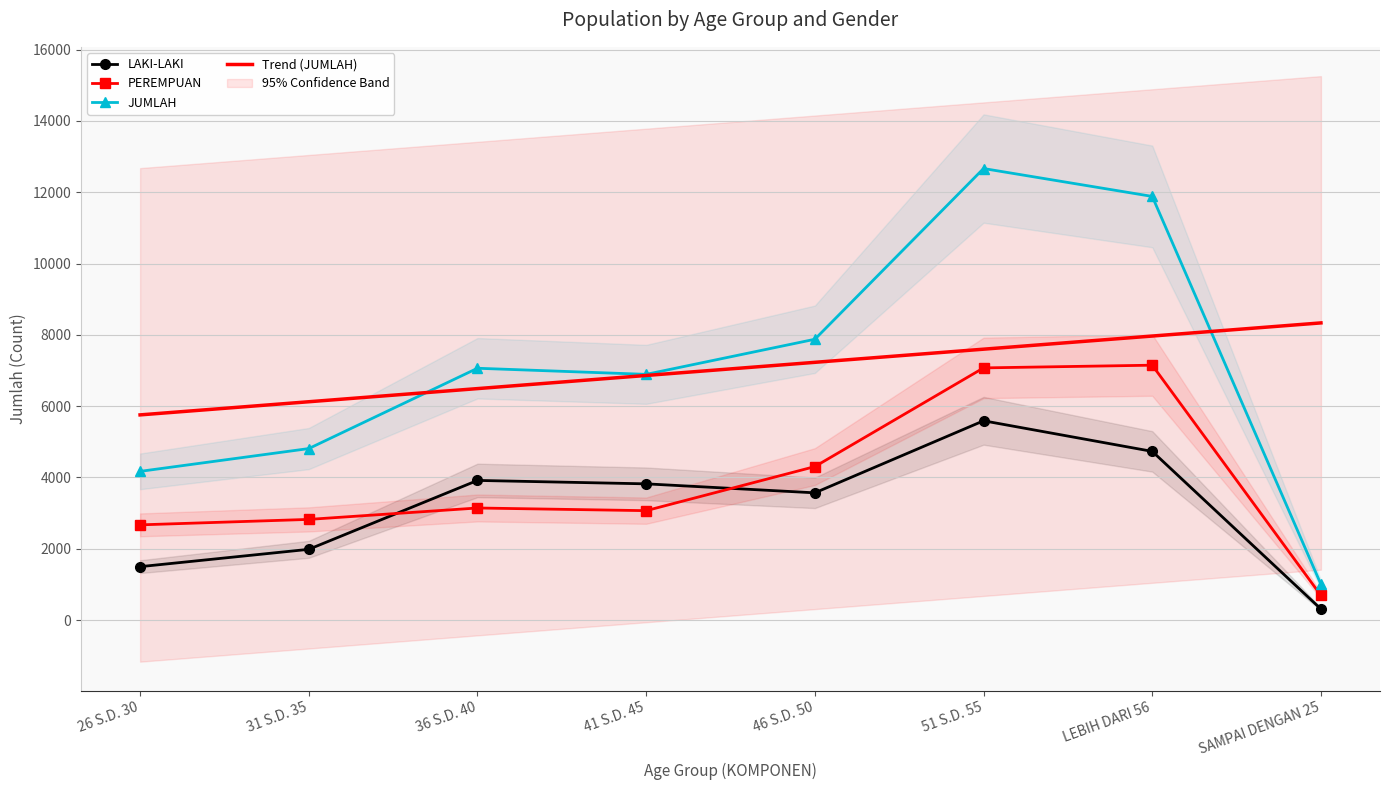

At which label does PEREMPUAN first exceed 3145?

46 S.D. 50